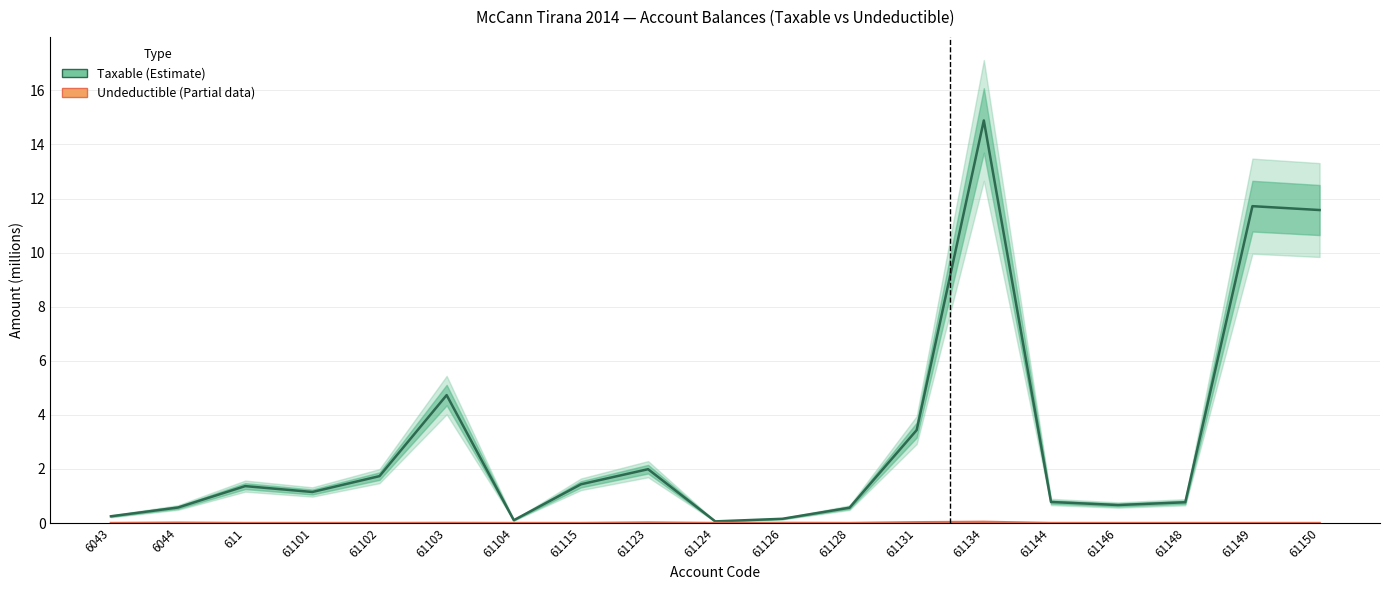

Reading left to right, transcribe all the data shown in this chart.

Taxable (Estimate): 6043=0.3	6044=0.6	611=1.4	61101=1.1	61102=1.7	61103=4.7	61104=0.1	61115=1.4	61123=2.0	61124=0.1	61126=0.2	61128=0.6	61131=3.4	61134=14.9	61144=0.8	61146=0.7	61148=0.8	61149=11.7	61150=11.6
Undeductible (Partial data): 6043=0.0	6044=0.0	611=0.0	61101=0.0	61102=0.0	61103=0.0	61104=0.0	61115=0.0	61123=0.0	61124=0.0	61126=0.0	61128=0.0	61131=0.0	61134=0.0	61144=0.0	61146=0.0	61148=0.0	61149=0.0	61150=0.0